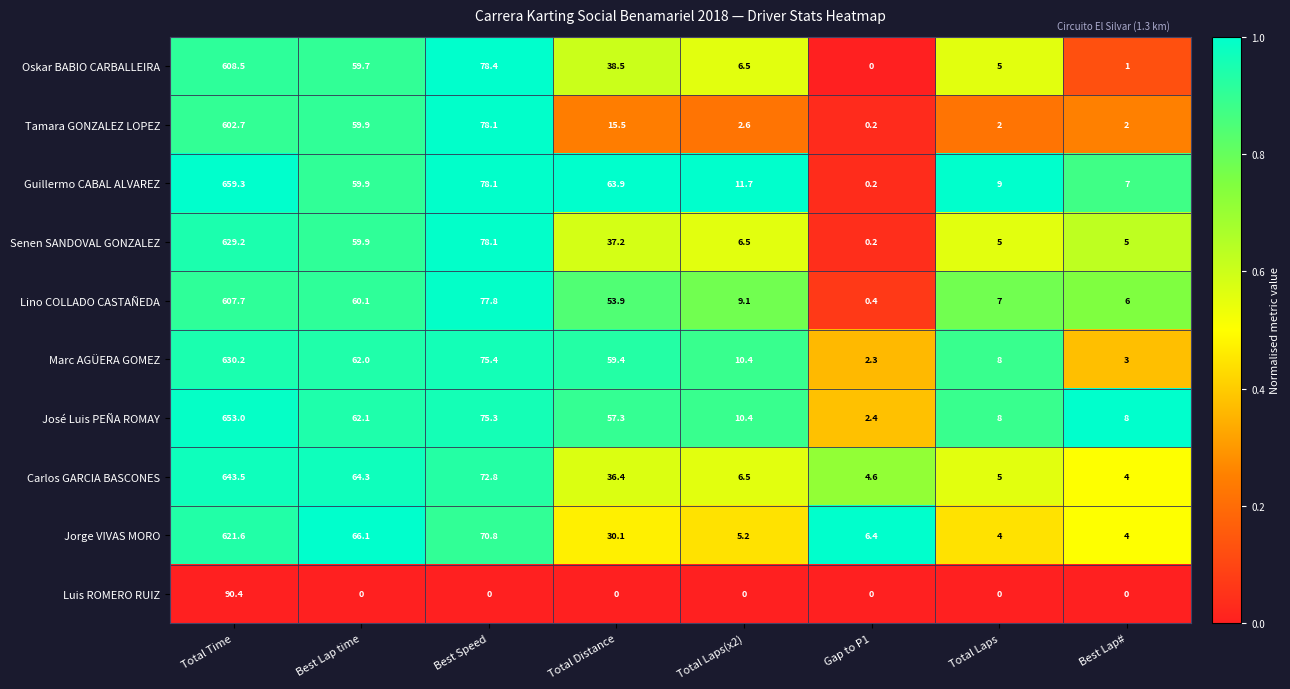

The value of Tamara GONZALEZ LOPEZ at Total Laps(x2) is 3.8. True or false?

False